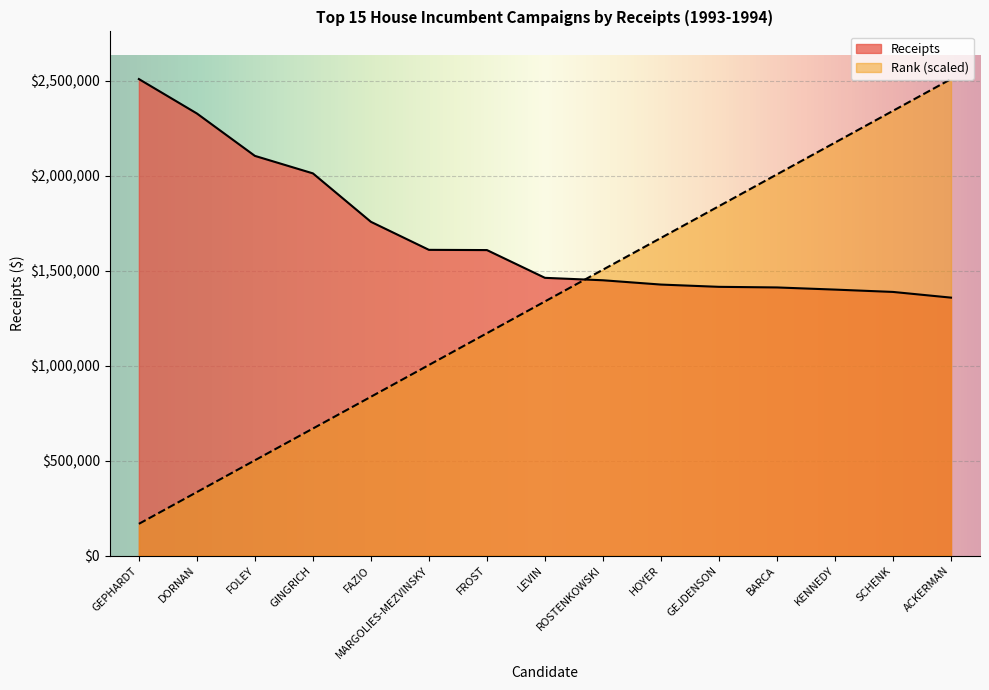

How many values in the Rank series exceed 1338232?

8